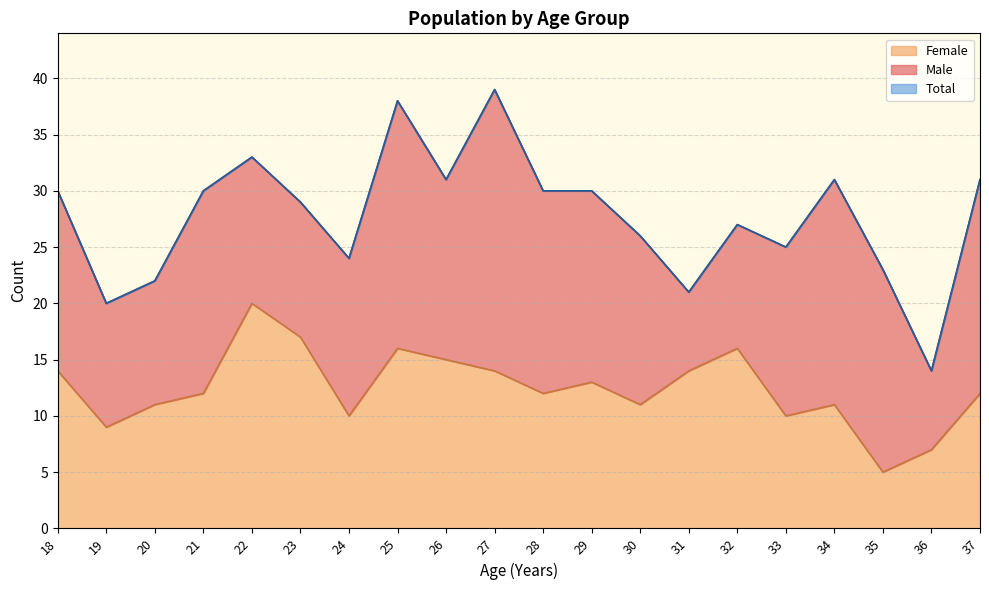

Which series has the largest total across all categories?

Total